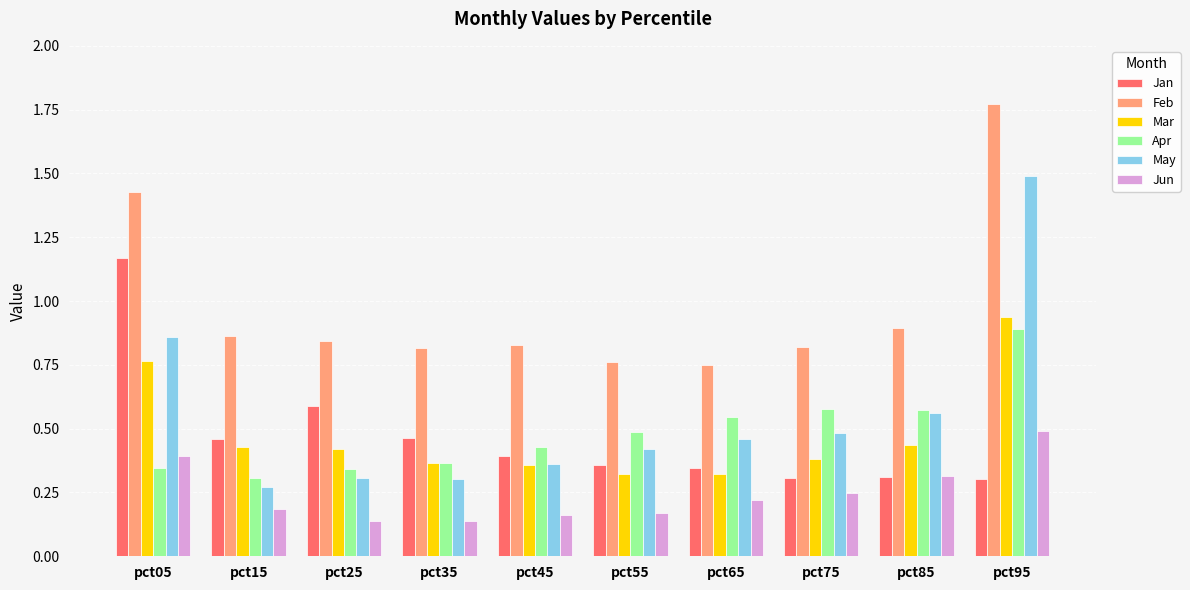

The value of Feb at pct45 is 1.3. True or false?

False